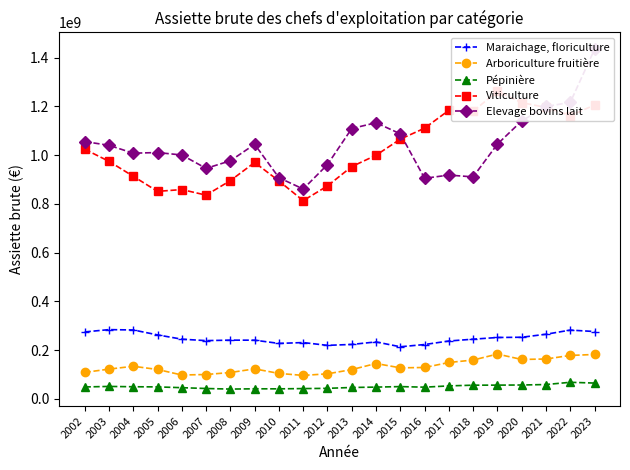

What is the total value across all series at 2010?

2174975130